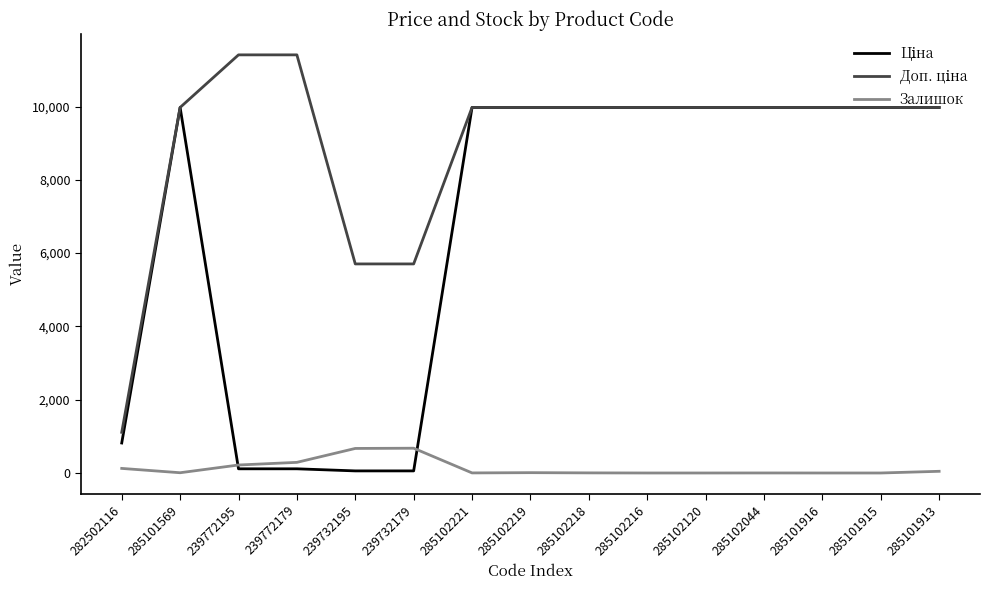

How many lines are shown in the chart?

3